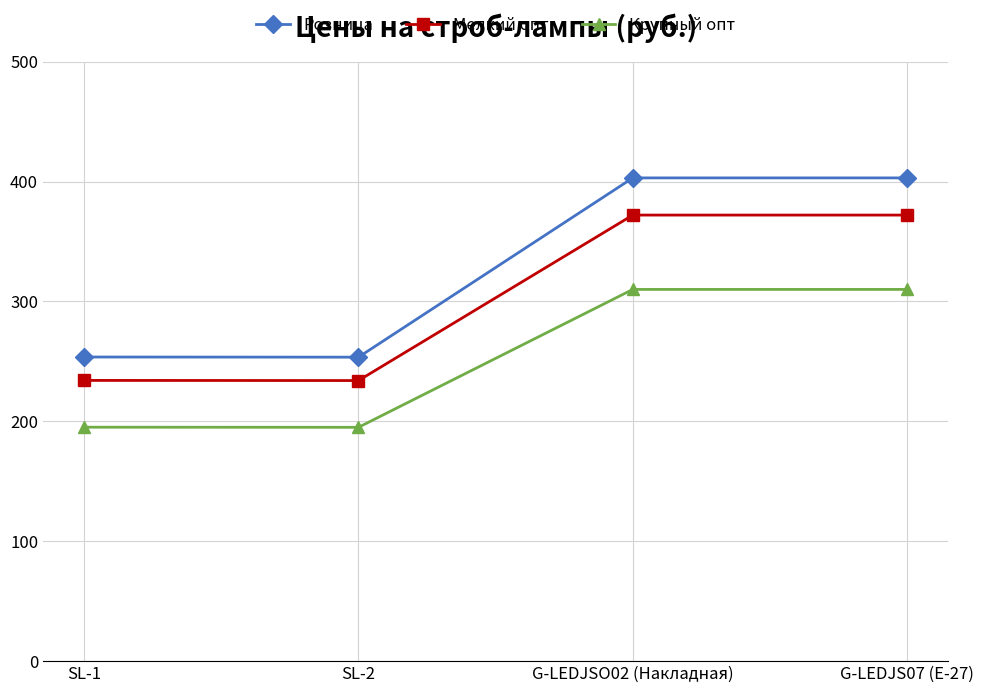

True or false: Крупный опт and Розница intersect in this chart.

False